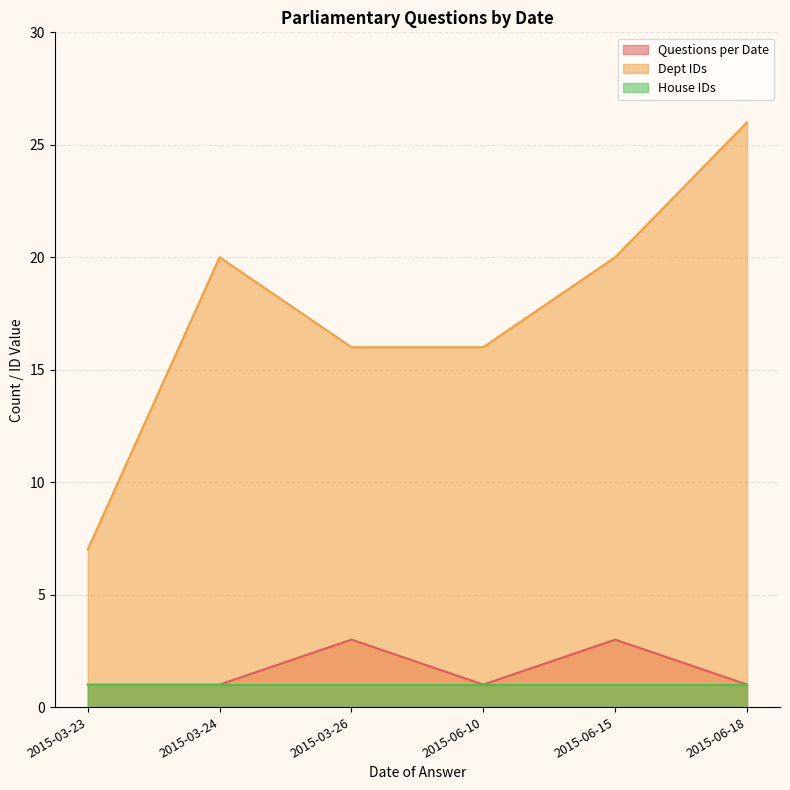

Which series has the largest total across all categories?

Dept IDs